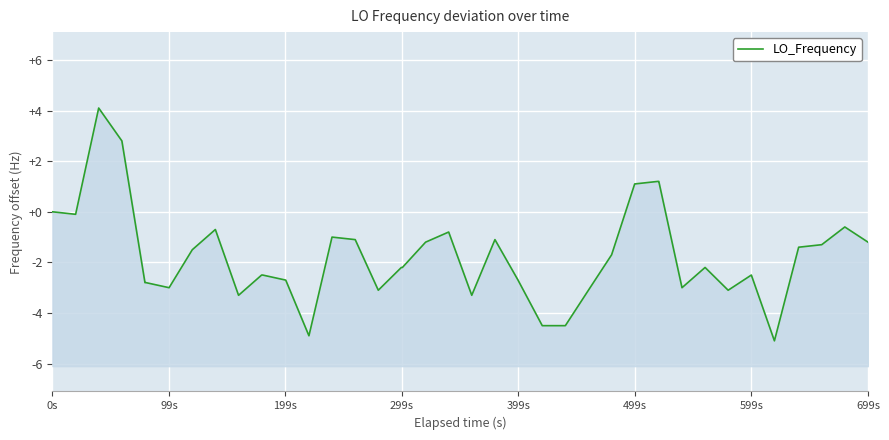

What is the sum of all values?

-69.3